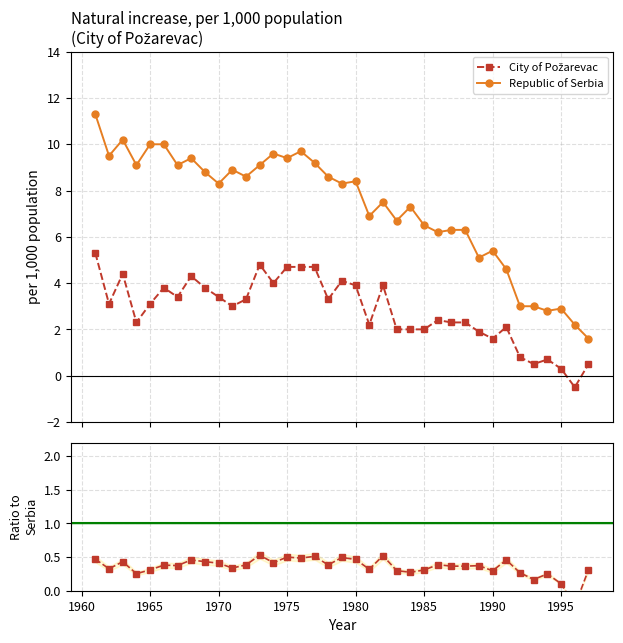

How many intersections are there between Ratio Požarevac / Serbia and City of Požarevac?

2